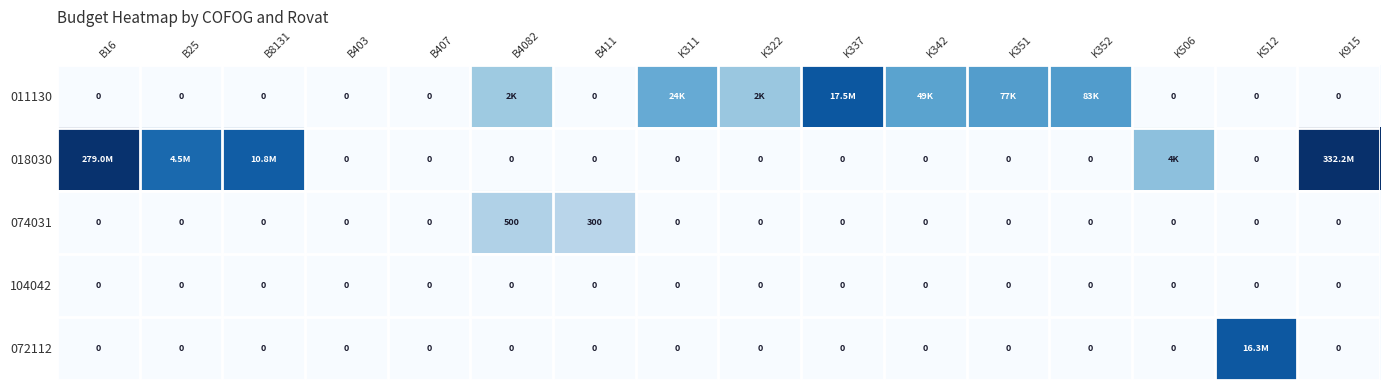

Is it true that 011130 equals 7.5 at K322?

True